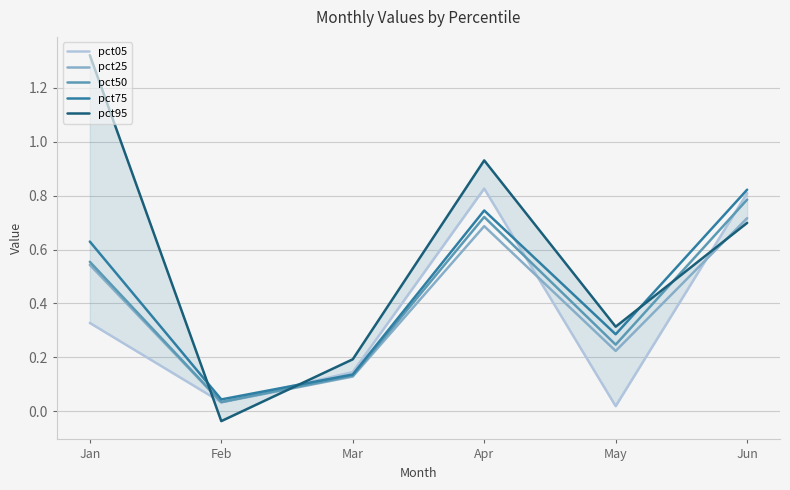

Reading left to right, transcribe all the data shown in this chart.

pct05: 0.3	0.0	0.1	0.8	0.0	0.8
pct25: 0.5	0.0	0.1	0.7	0.2	0.7
pct50: 0.6	0.0	0.1	0.7	0.2	0.8
pct75: 0.6	0.0	0.1	0.7	0.3	0.8
pct95: 1.3	-0.0	0.2	0.9	0.3	0.7